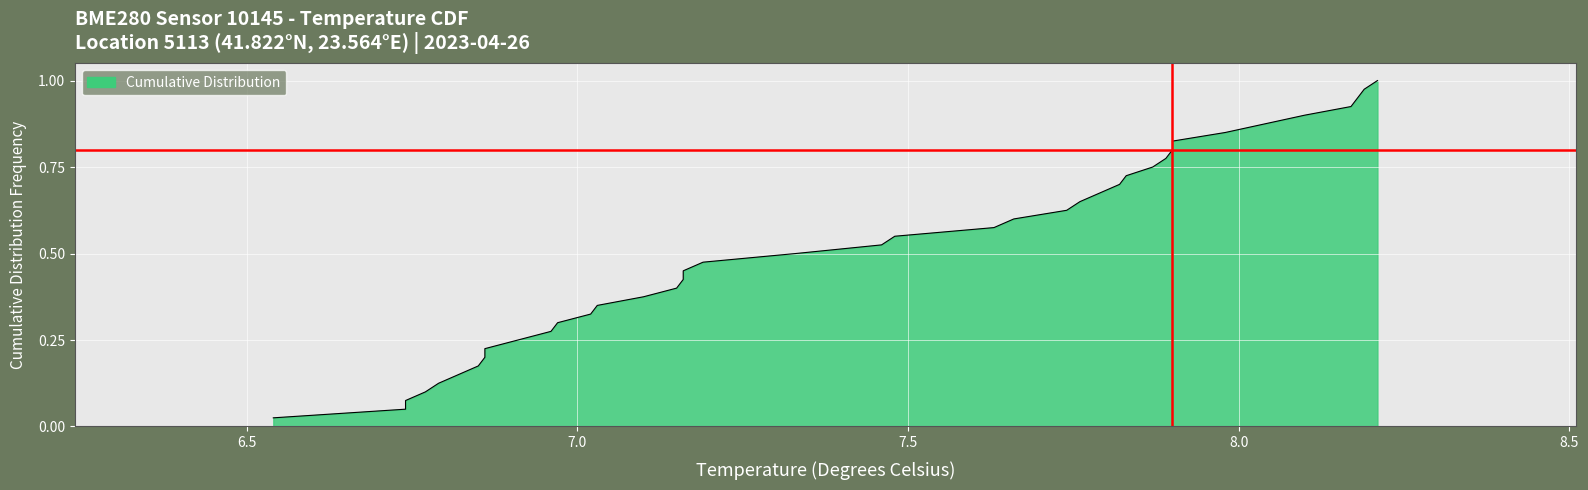

How many values are below 7?

12